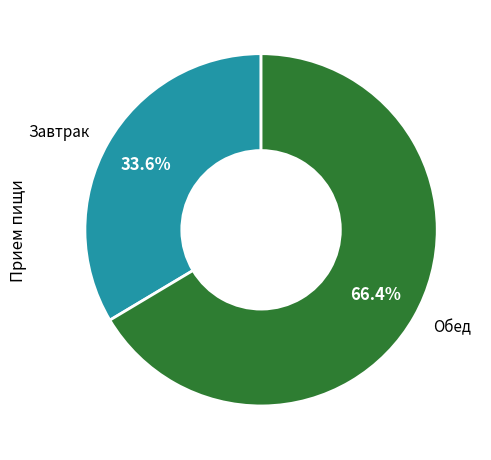

What is the largest slice in the pie chart?

Обед